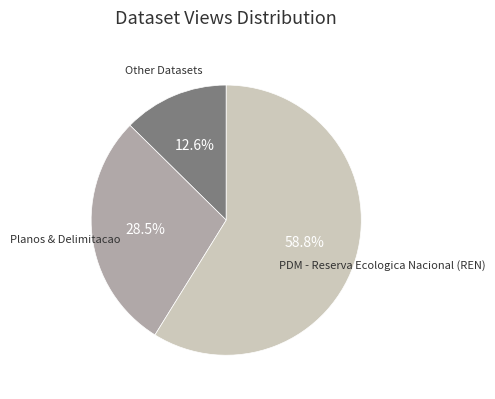

Count the number of slices in the pie.

3